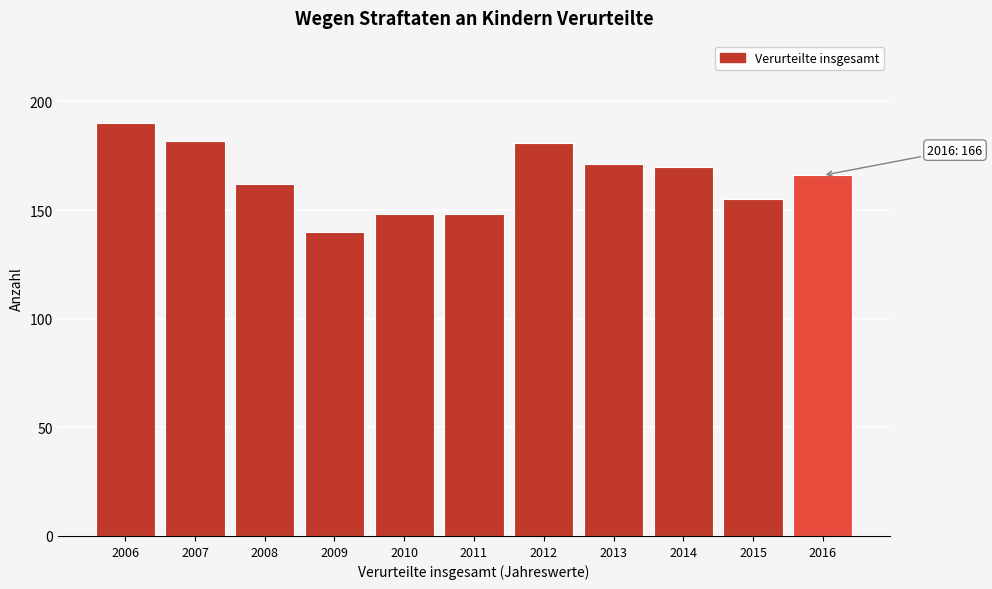

Reading right to left, list all the values displayed in this chart.

166	155	170	171	181	148	148	140	162	182	190